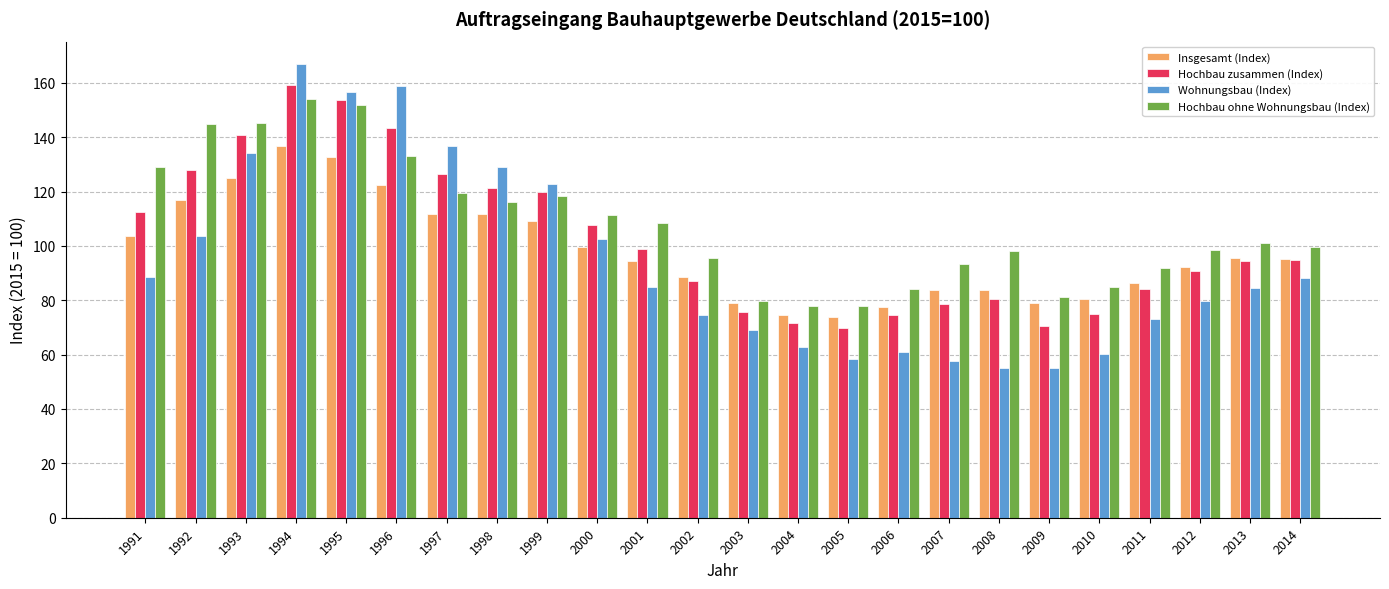

What is the approximate value of Hochbau ohne Wohnungsbau (Index) at 2009?

81.2